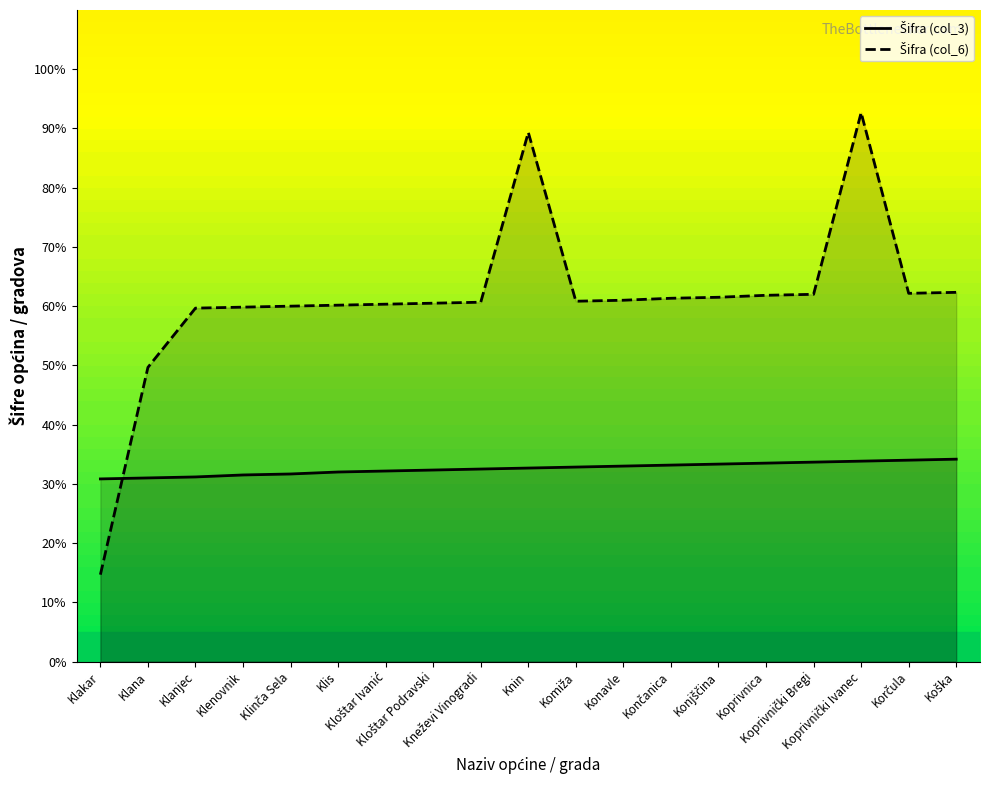

The Šifra (col_3) series shows 33.0 at Konavle. True or false?

True